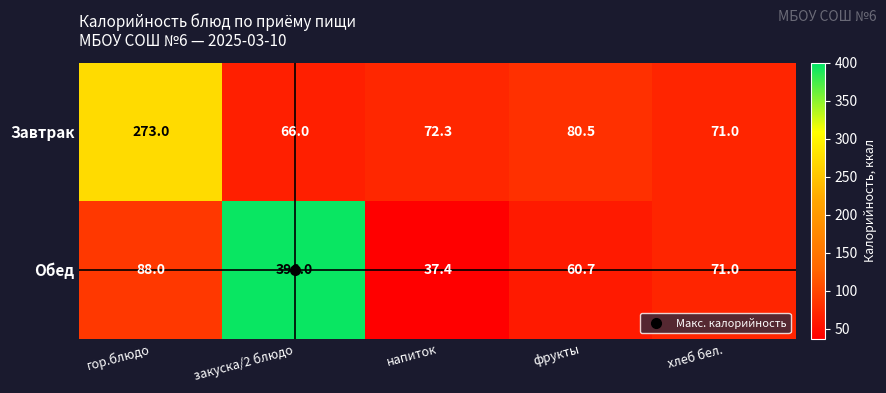

At which label does Завтрак reach its peak?

гор.блюдо